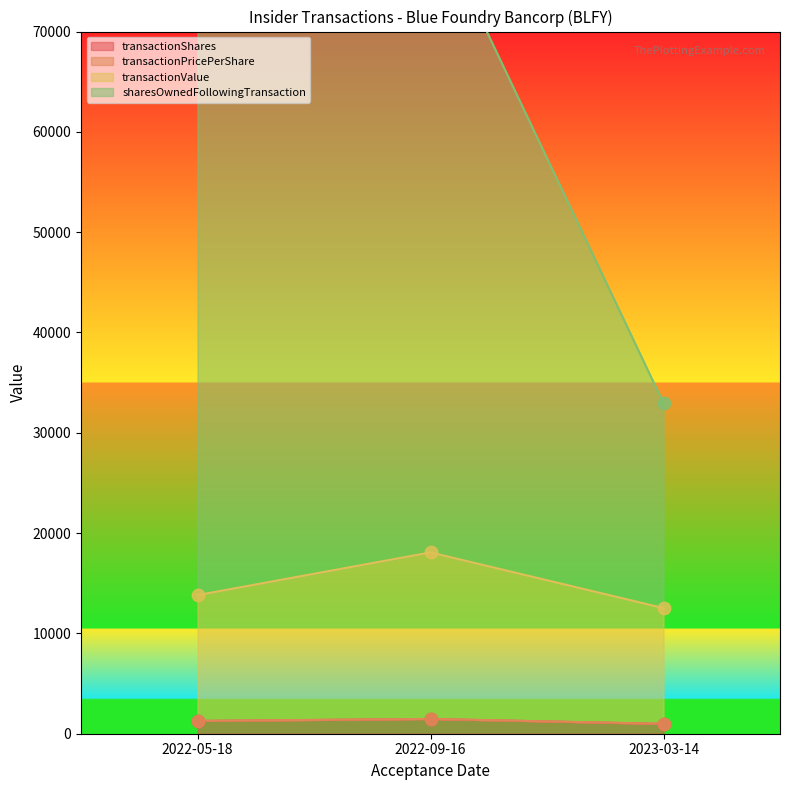

What is the total value across all series at 2022-09-16?

101344.8